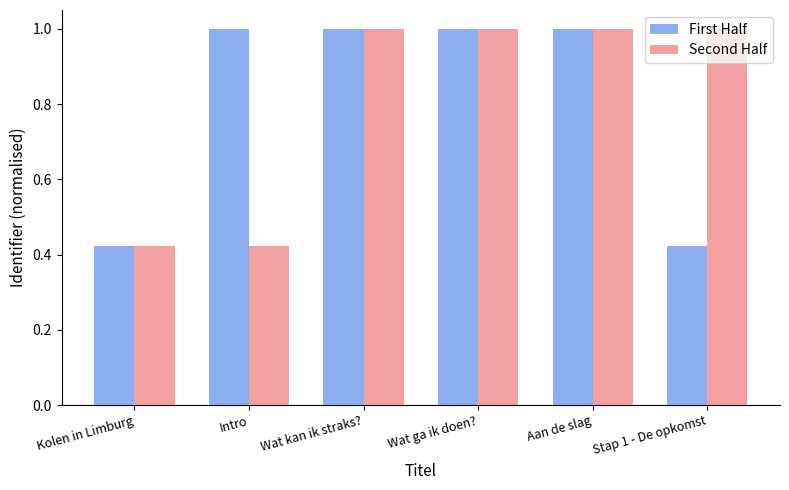

How many bars are there in each group?

2